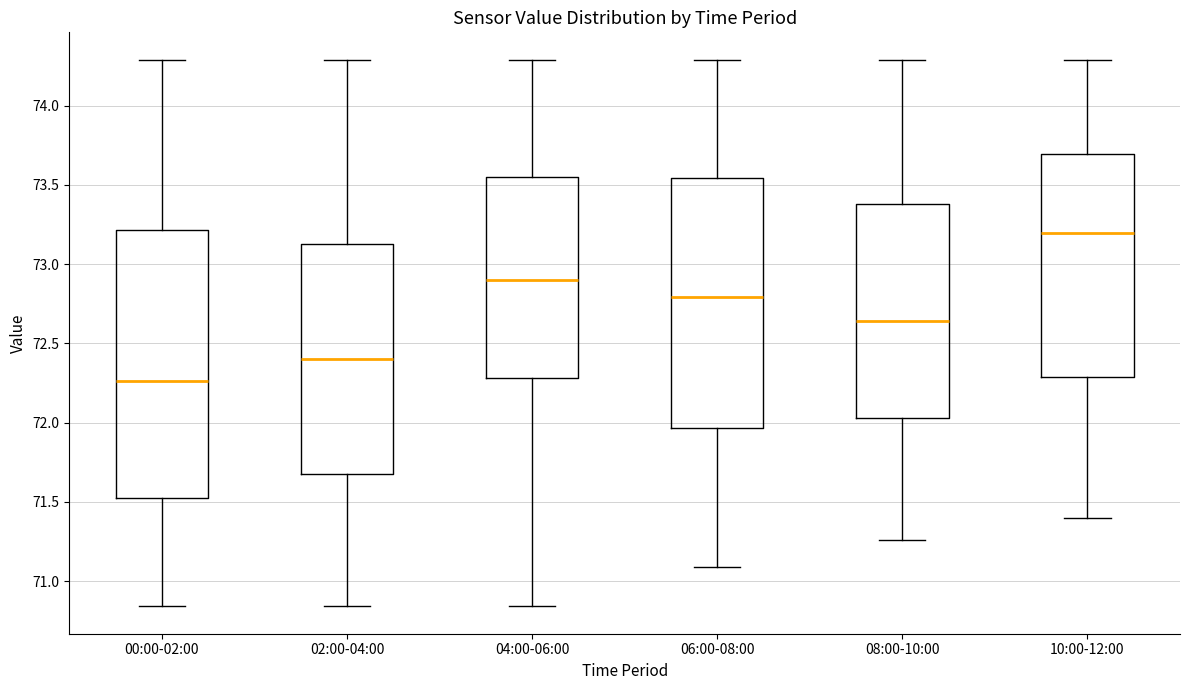

Which box has the highest median line?

10:00-12:00